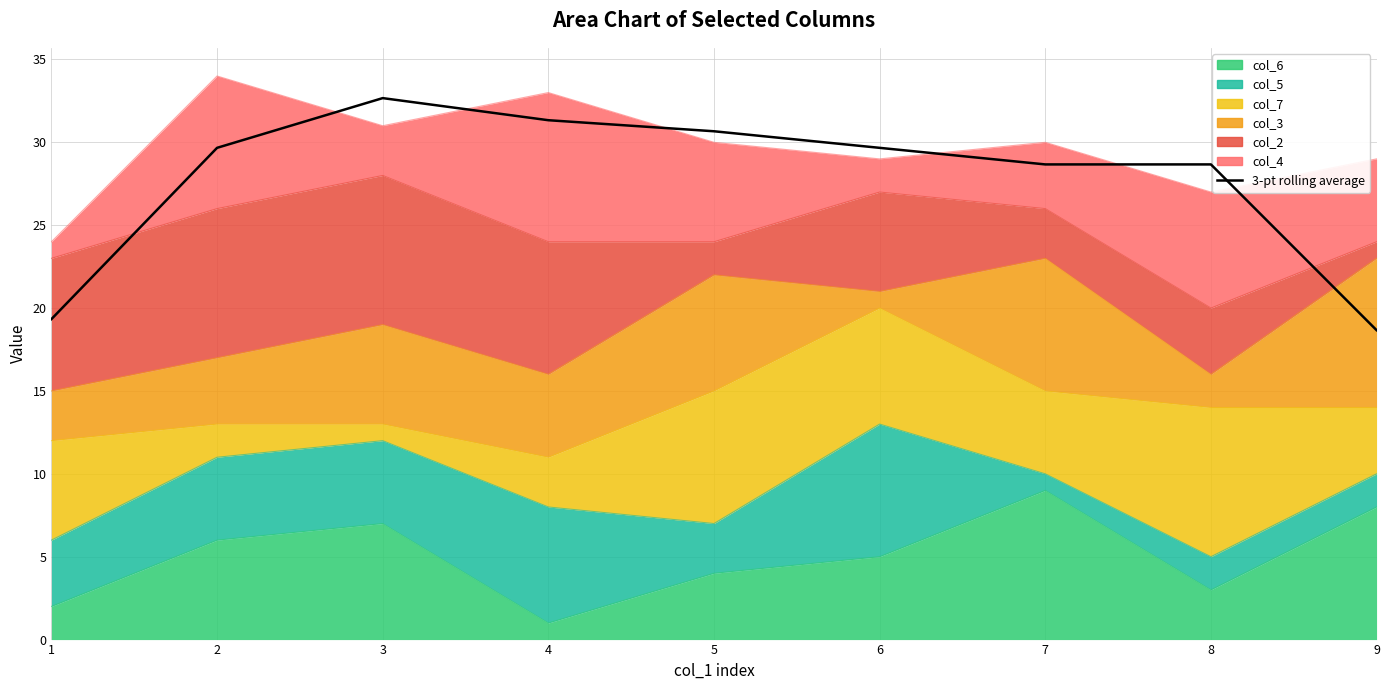

What is the value of the 7th point from the left?

28.7